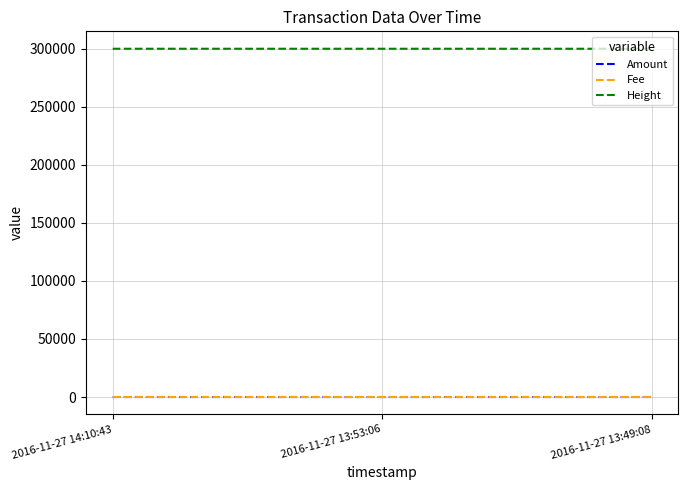

Is it true that Fee equals 1 at 2016-11-27 14:10:43?

True